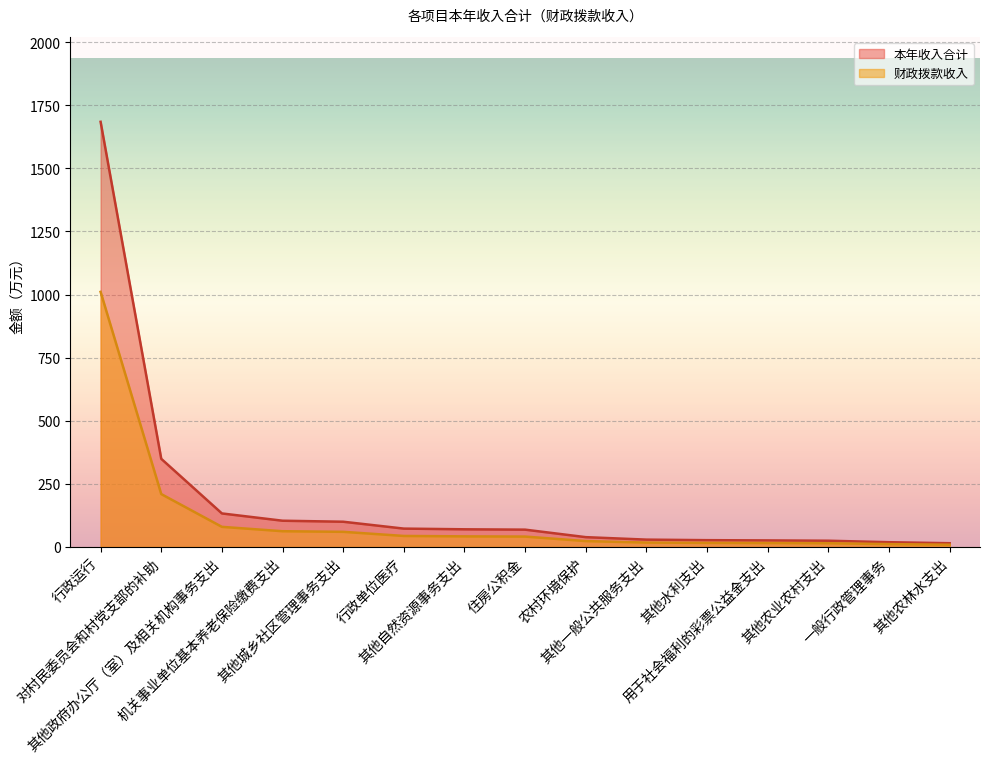

What is the label of the 7th point from the right?

农村环境保护